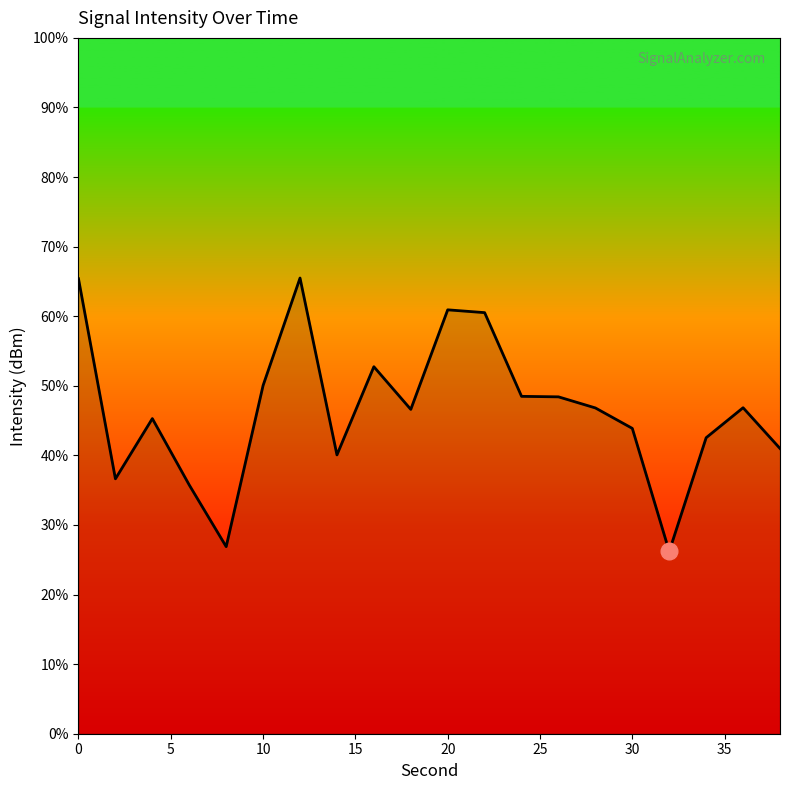

What is the greatest value displayed?

65.5